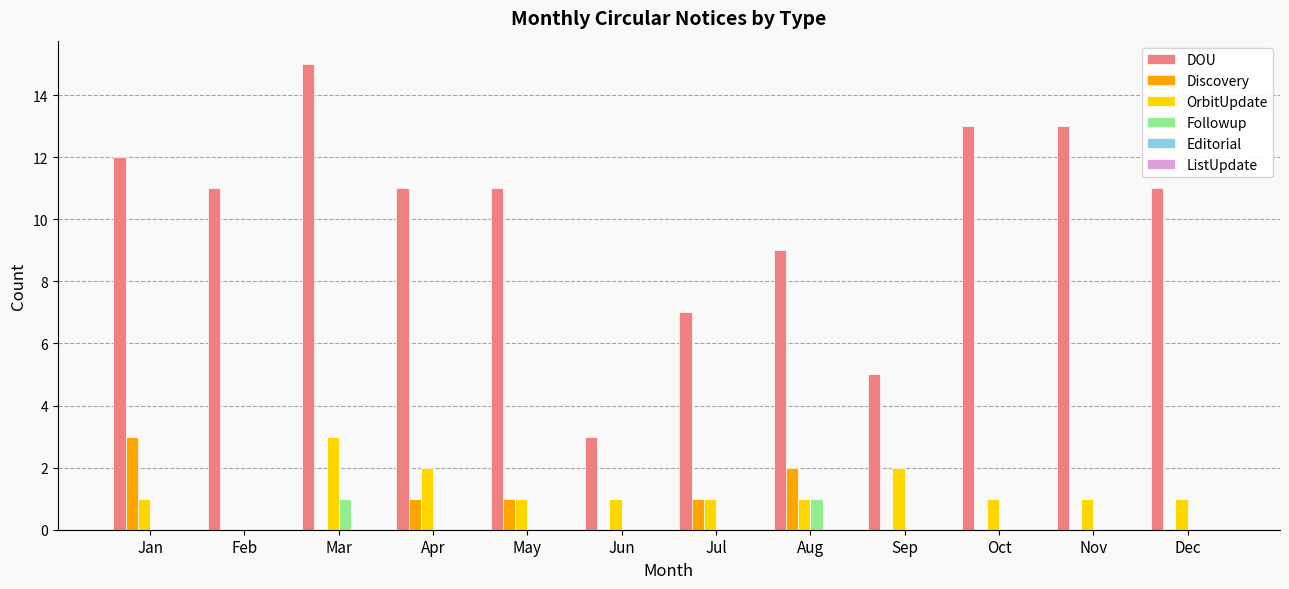

Which series has the largest total across all categories?

DOU